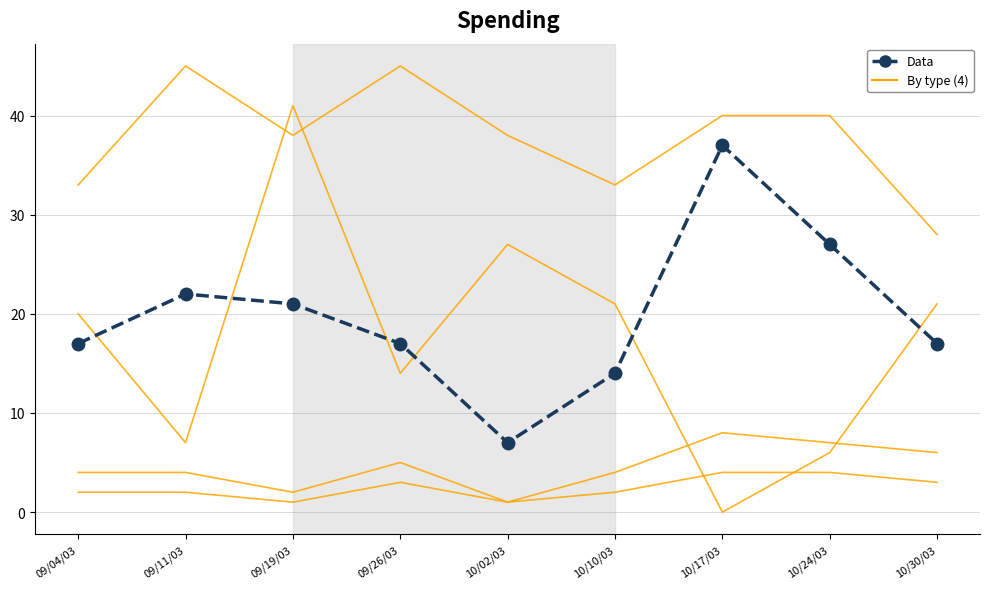

What is the average value of the By type (4) series?

17